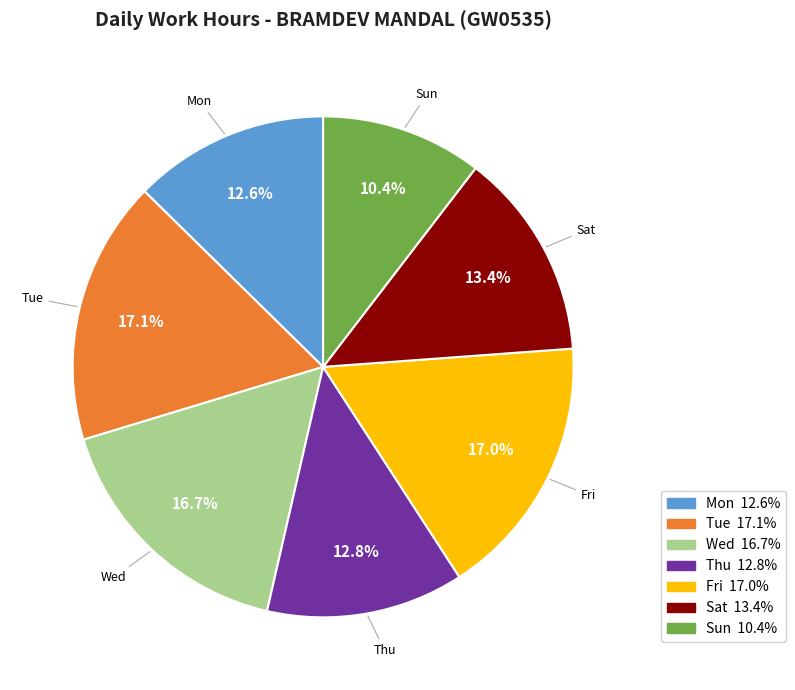

Is there a majority slice in this chart?

No